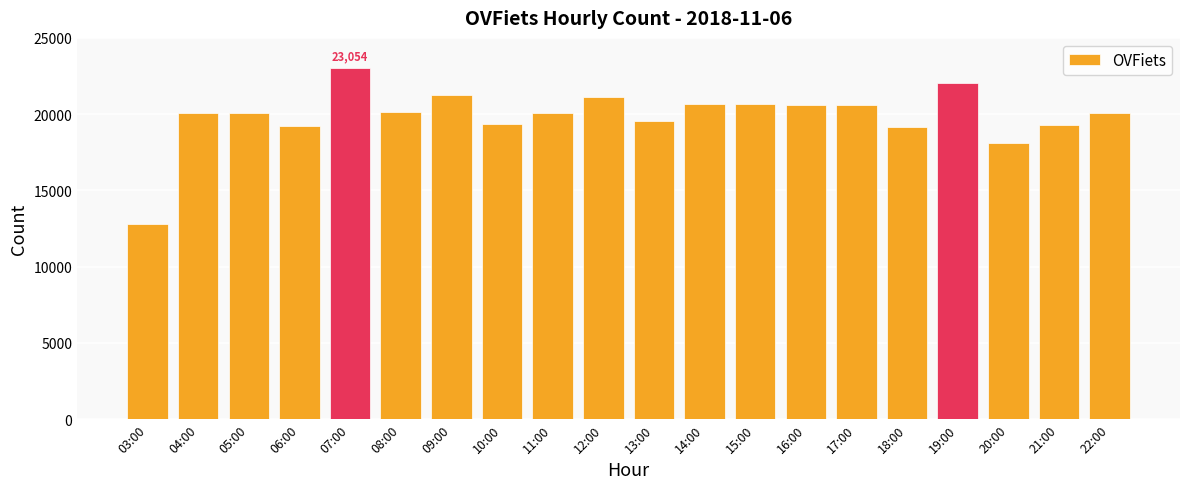

What value does the data have at 20:00, to the nearest 50?

18150